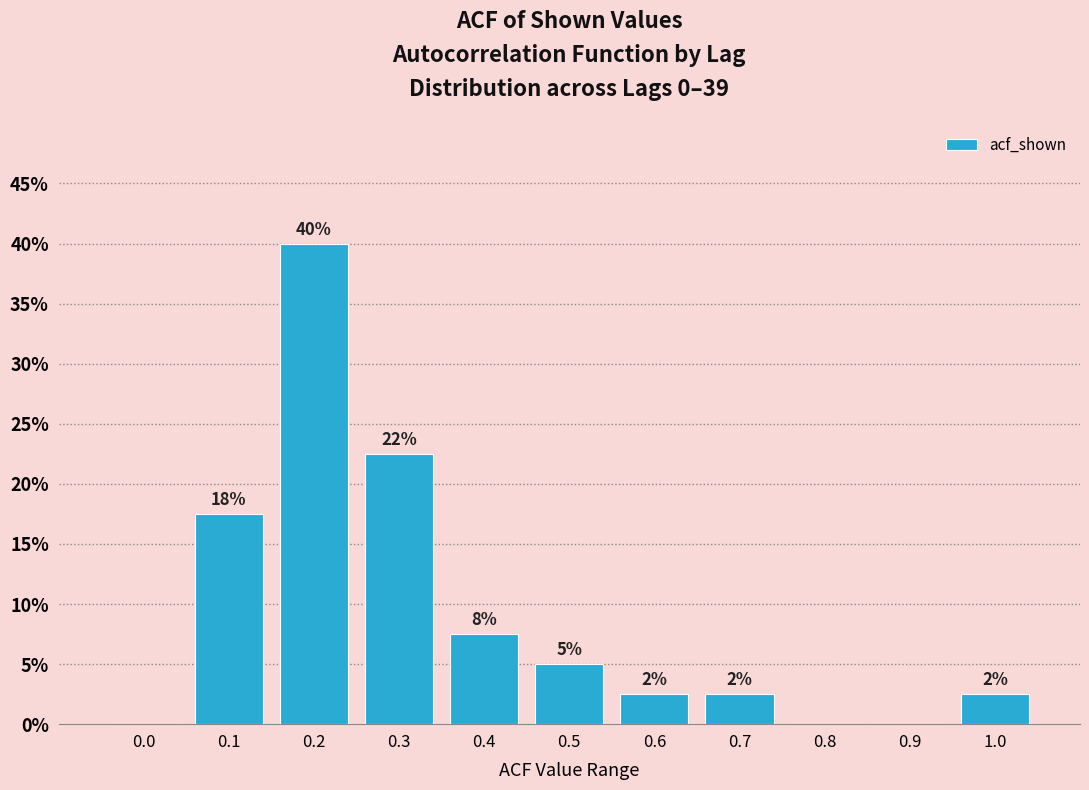

Are the bars horizontal?

No